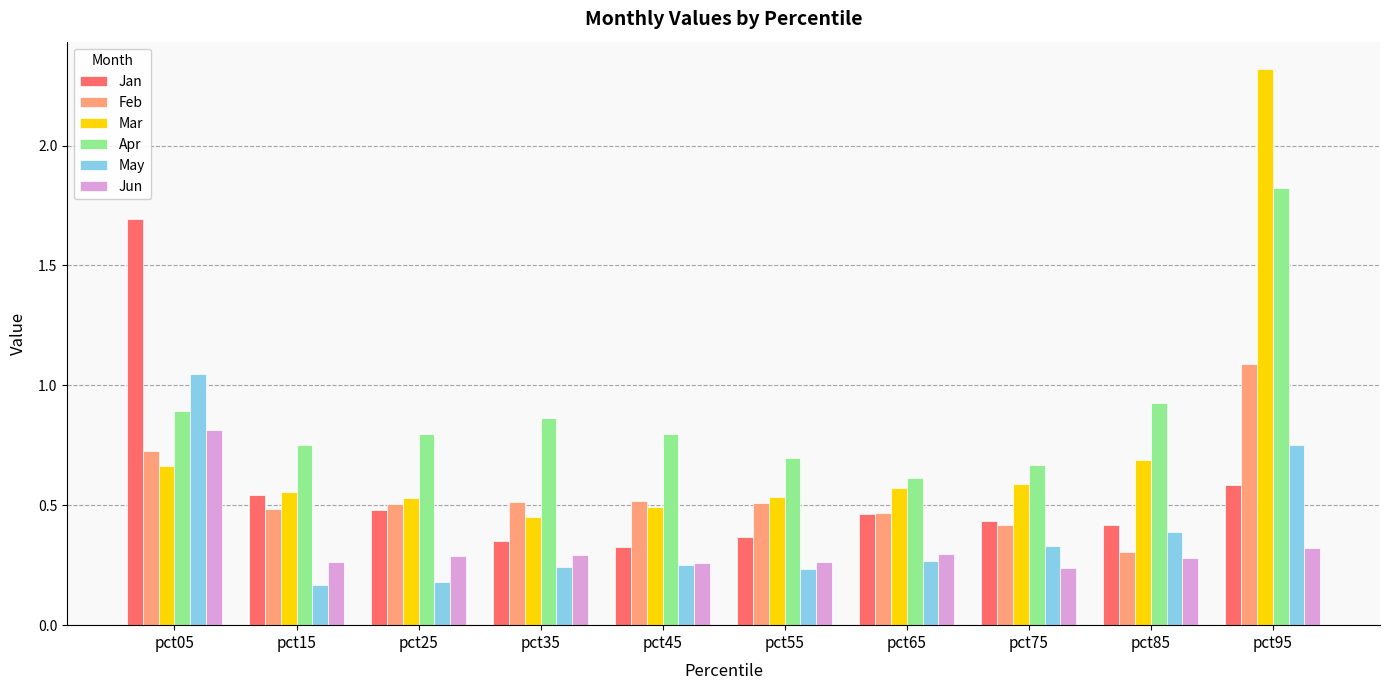

Are the bars horizontal?

No